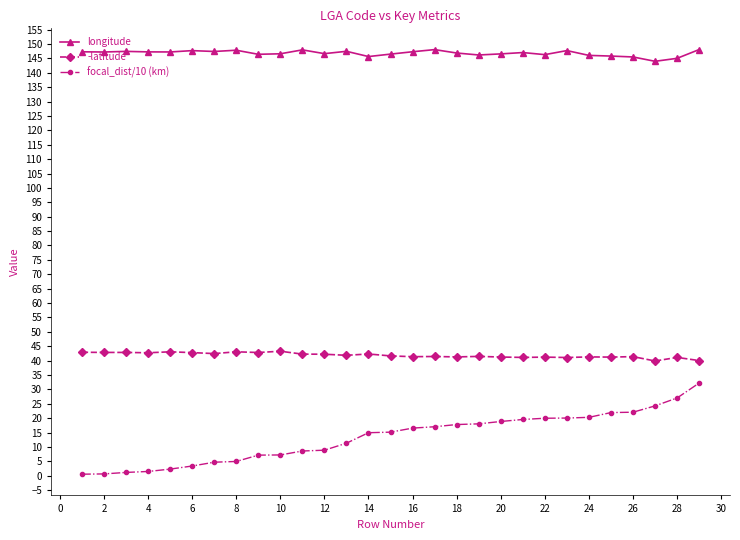

What is the lowest value of the focal_dist/10 (km) series?

0.5